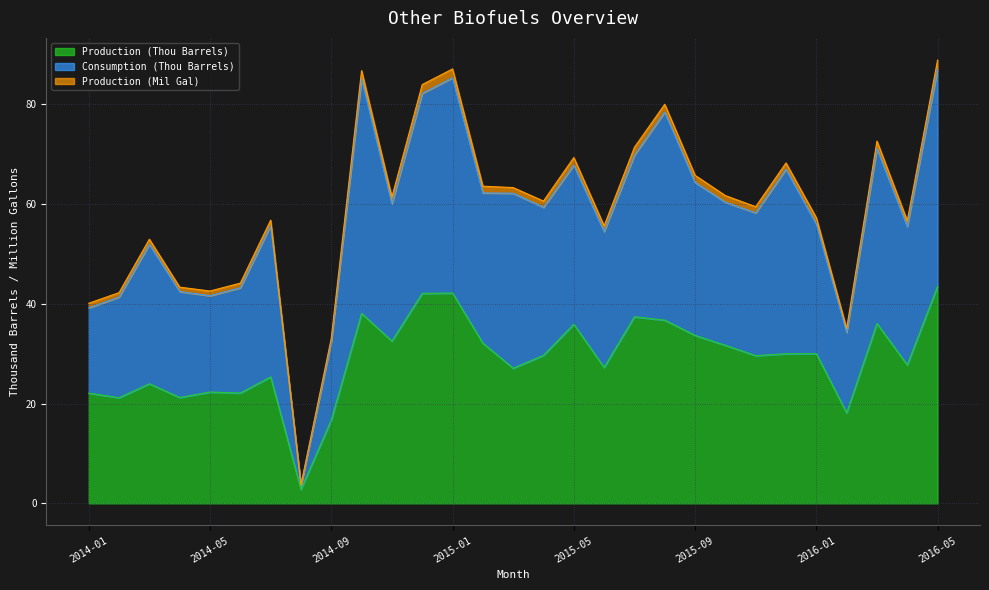

At which label is Consumption (Thou Barrels) closest to 45?

2014-06